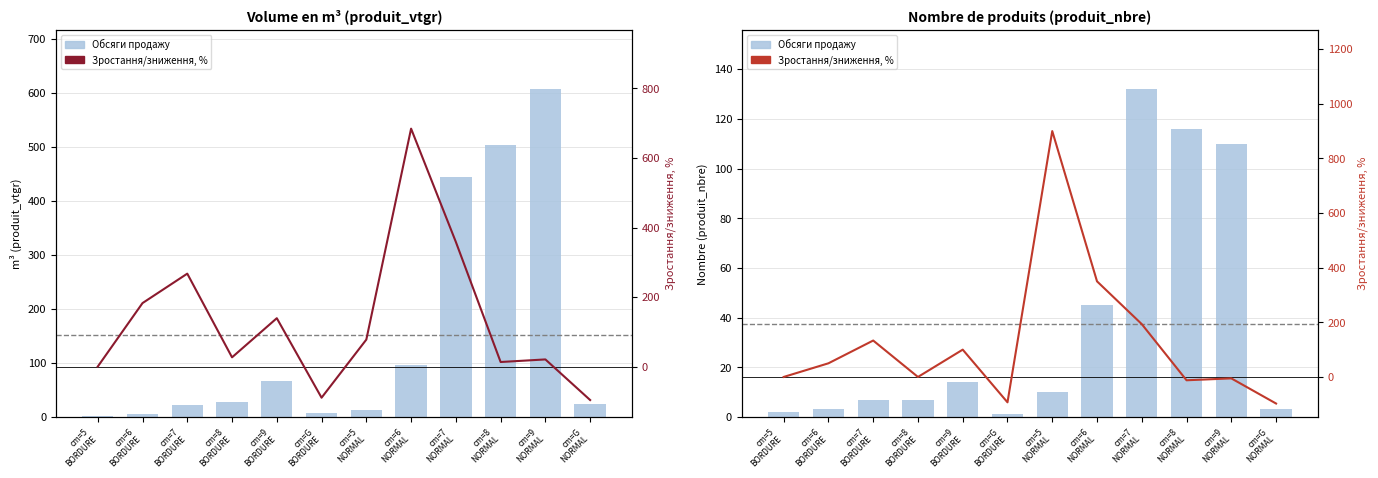

What is the sum of the produit_nbre values at cm=8
NORMAL and cm=6
NORMAL?

161.0